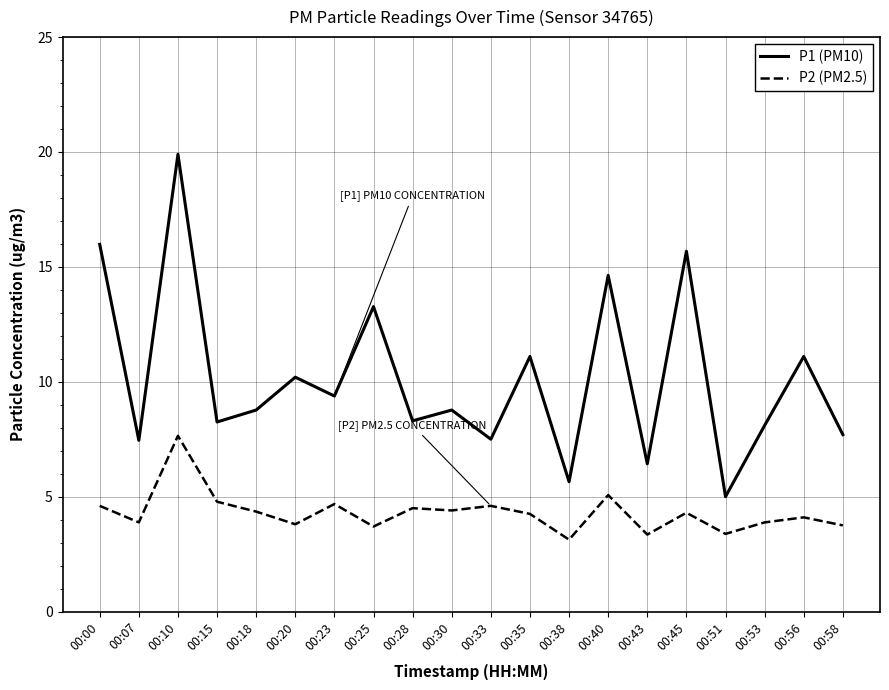

What are all the series names shown in the legend?

P1 (PM10), P2 (PM2.5)